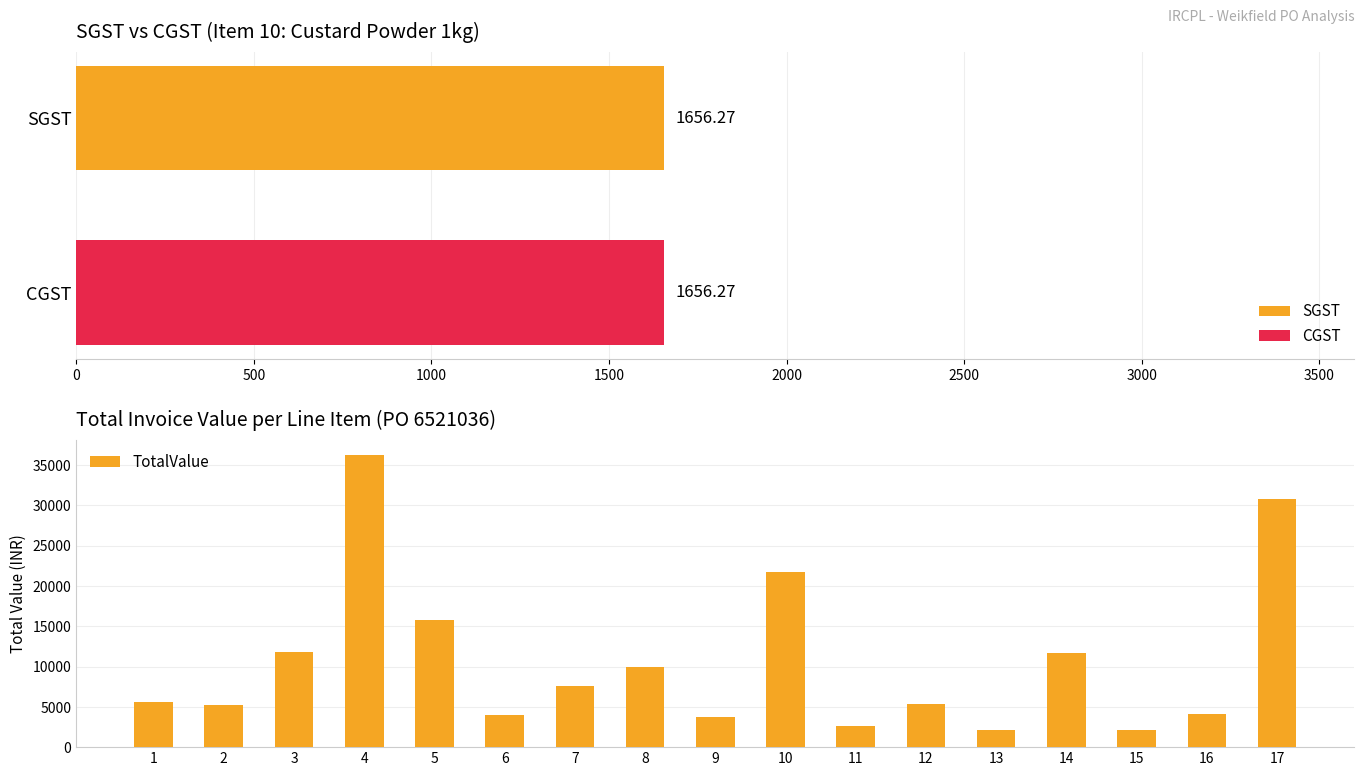

What is the difference between the second highest and minimum values in the TotalValue series?

28775.4